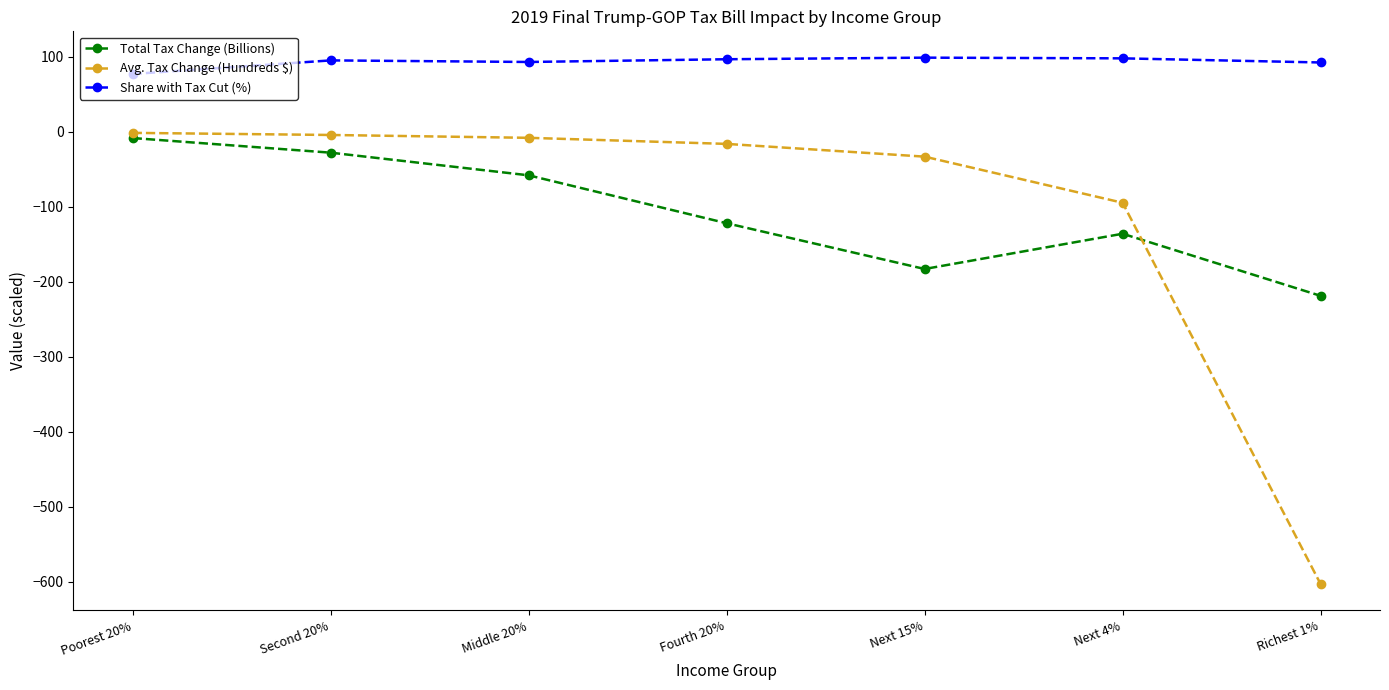

At which category does Total Tax Change (Billions) reach its first local peak?

Next 4%